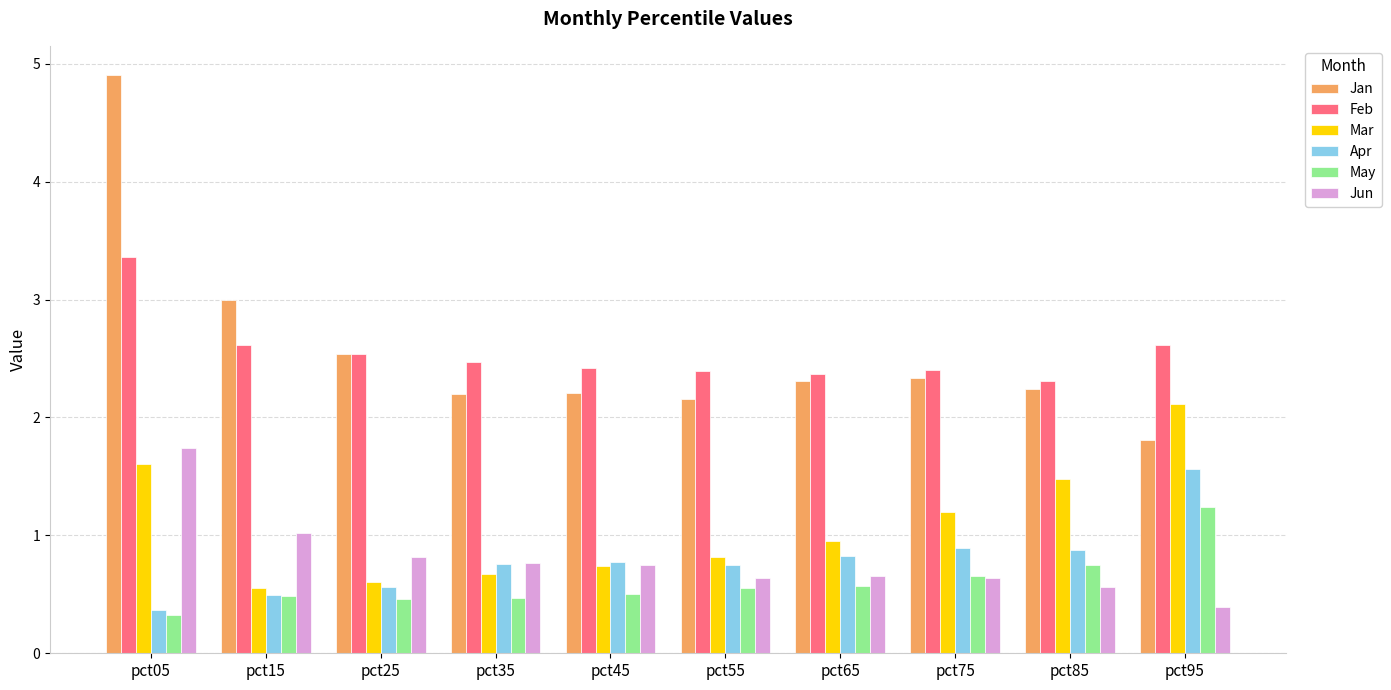

Are the bars grouped side by side (vs. stacked)?

Yes